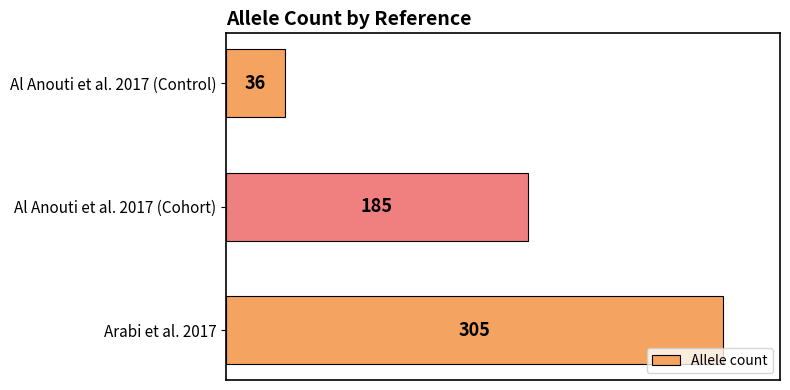

What is the average value?

175